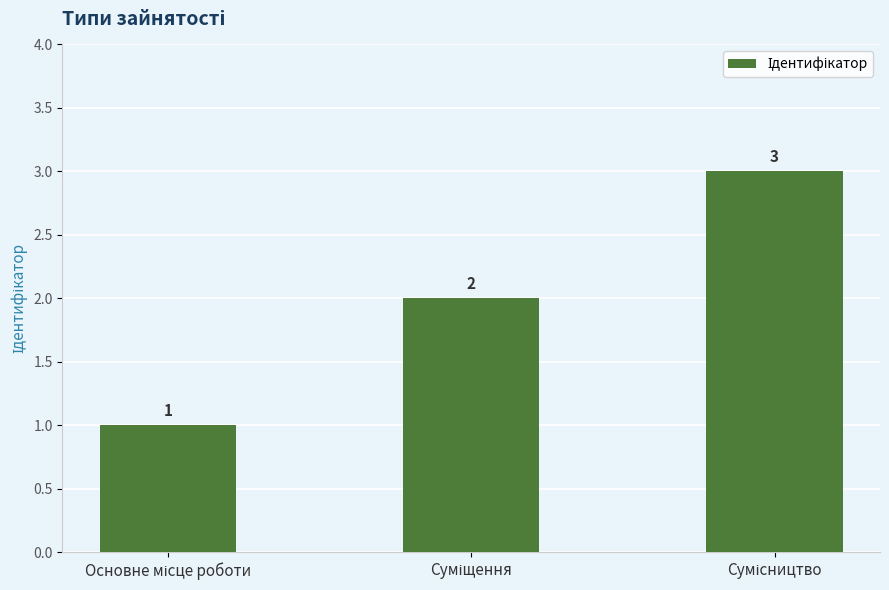

How many values are below 2?

1